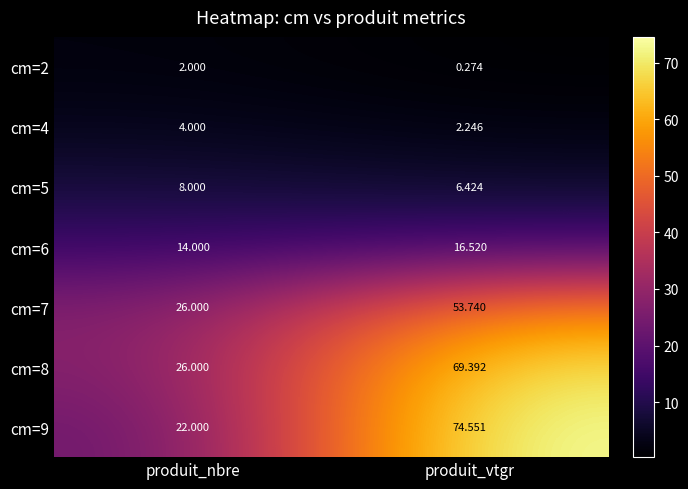

At which category is the sum across all series the highest?

produit_vtgr